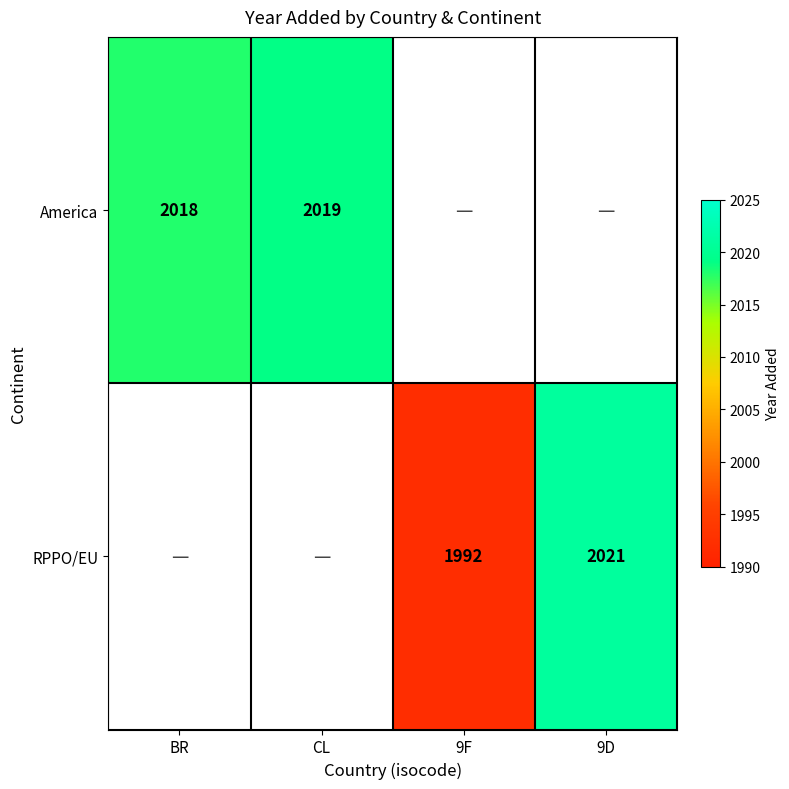

What is the difference between the RPPO/EU values at 9F and 9D?

29